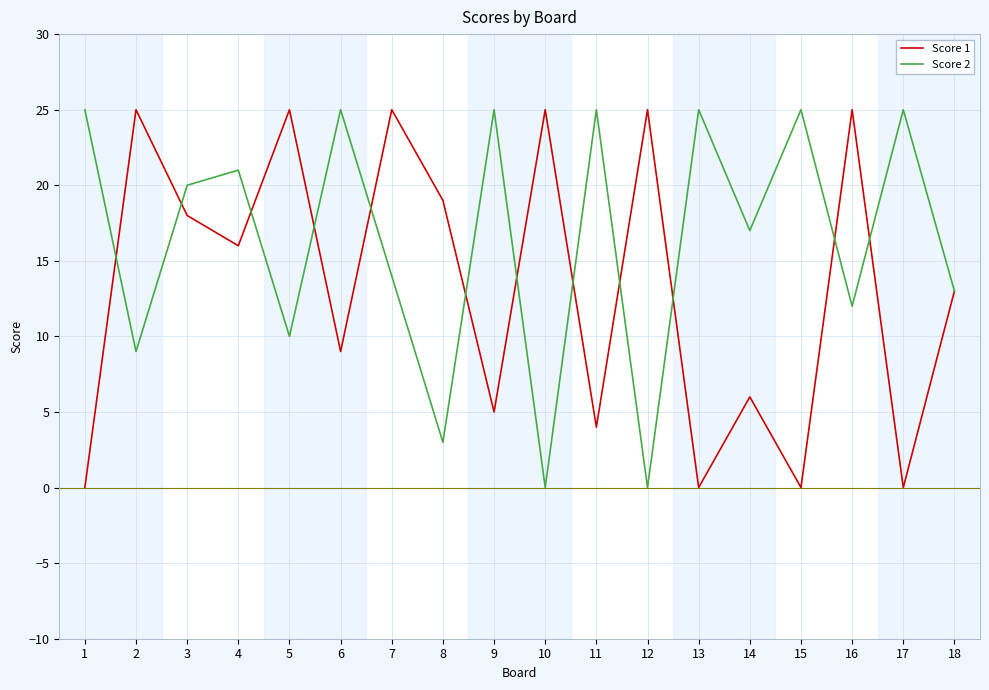

What are all the series names shown in the legend?

Score 1, Score 2